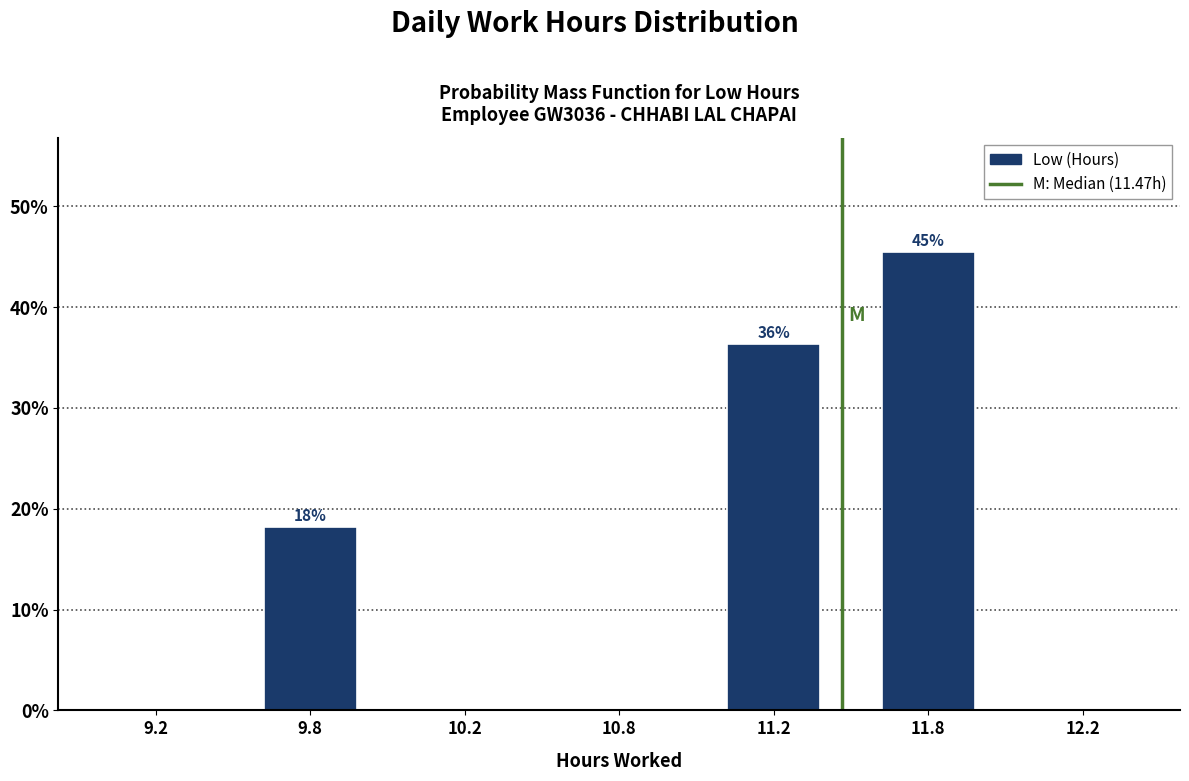

Reading right to left, list all the values displayed in this chart.

12.2=0.0	11.8=45.5	11.2=36.4	10.8=0.0	10.2=0.0	9.8=18.2	9.2=0.0